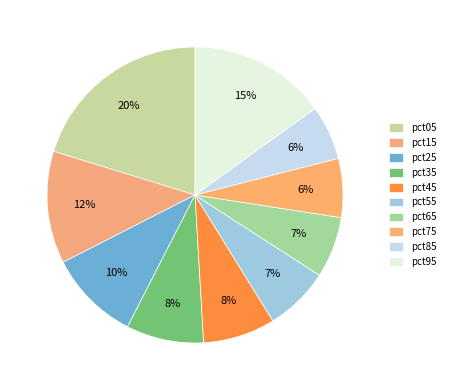

The pct85 slice represents 6% of the pie. True or false?

True